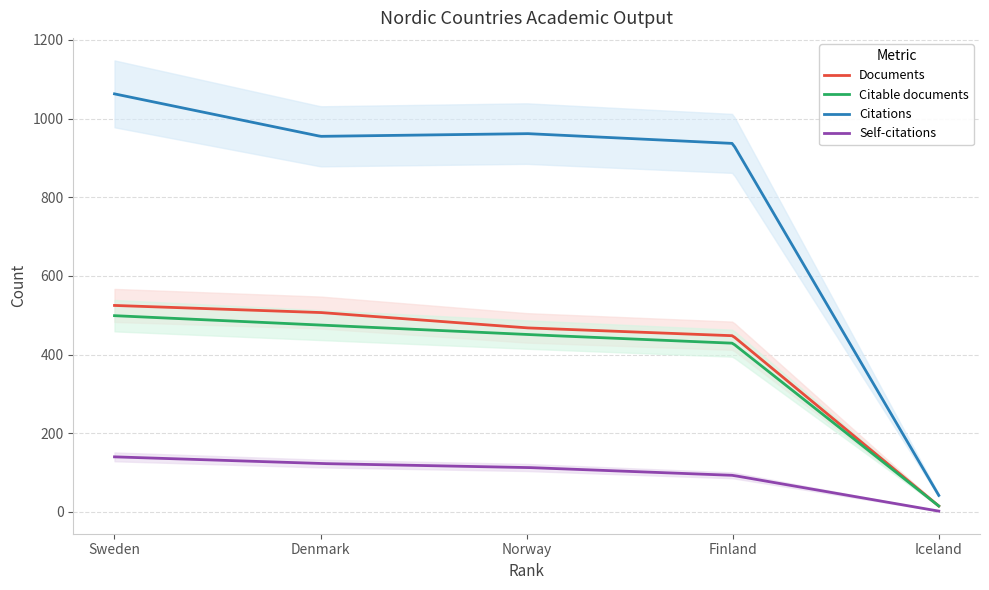

What is the sum of all Self-citations values?

29970.9